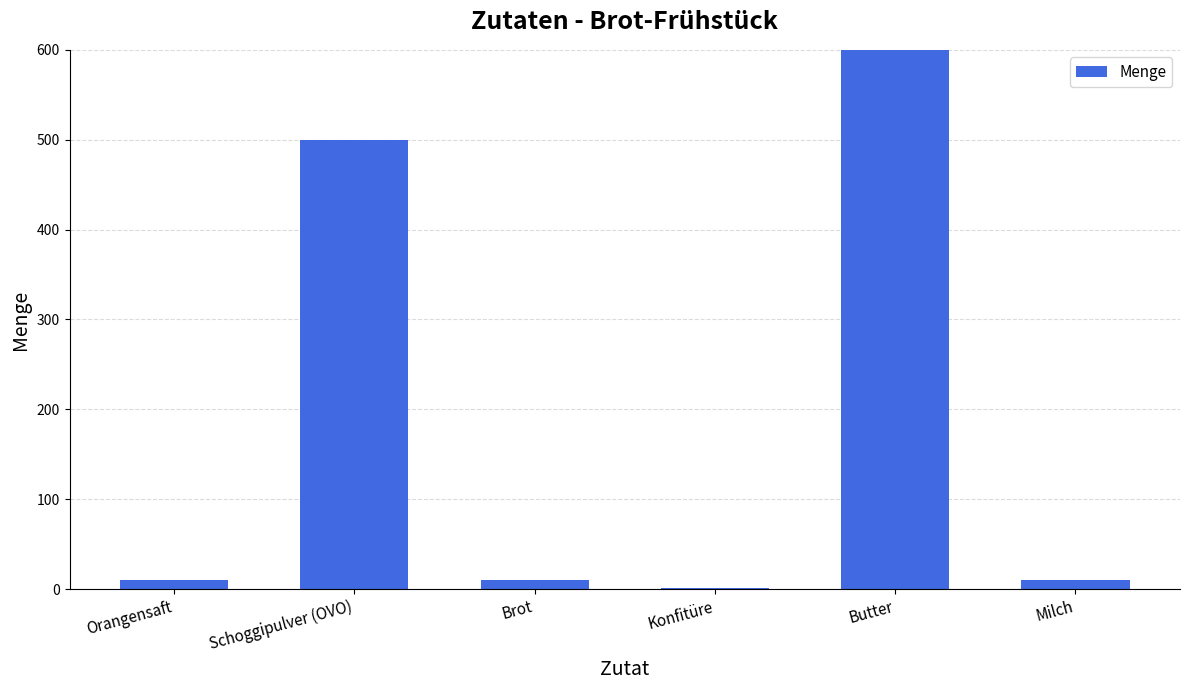

List the labels in order of value, largest first.

Butter, Schoggipulver (OVO), Orangensaft, Brot, Milch, Konfitüre